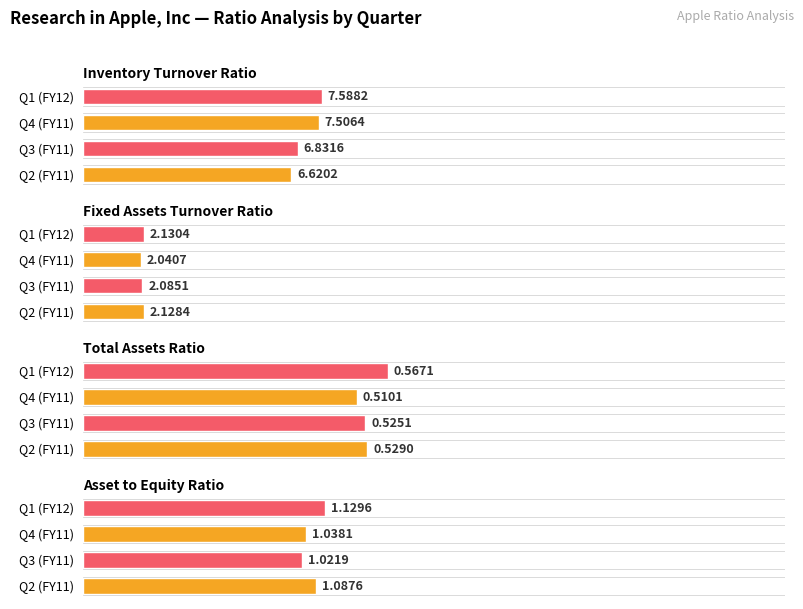

What is the label of the 3rd bar from the right?

Q3 (FY11)